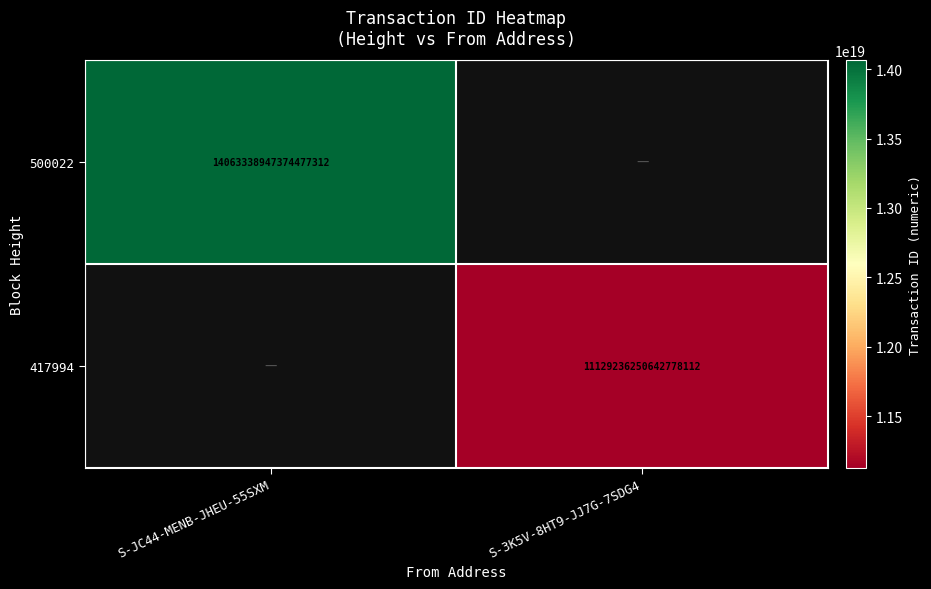

The 500022 series shows 25054522150499721216 at S-JC44-MENB-JHEU-55SXM. True or false?

False